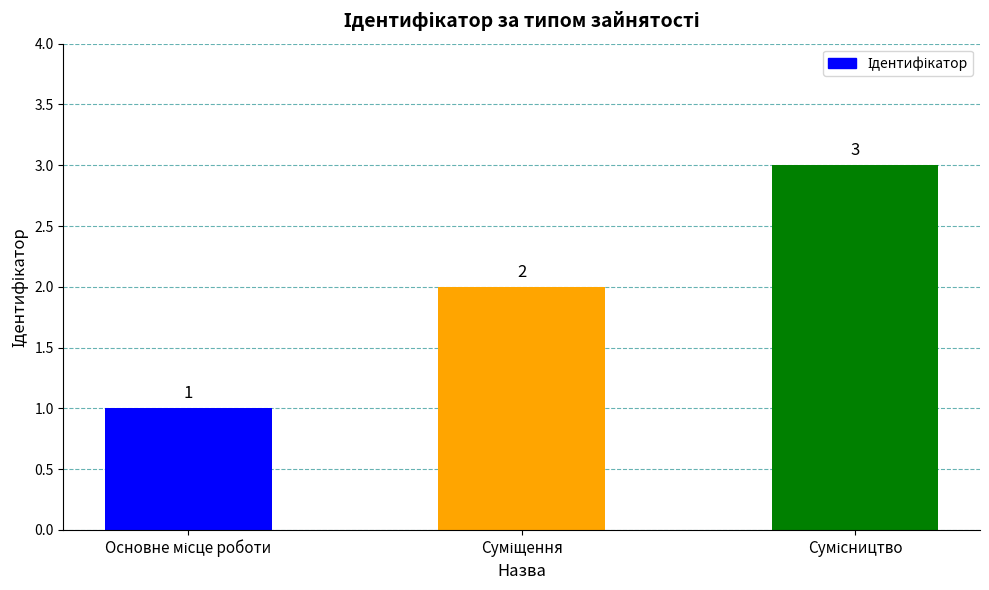

How many values are between 1 and 3?

3